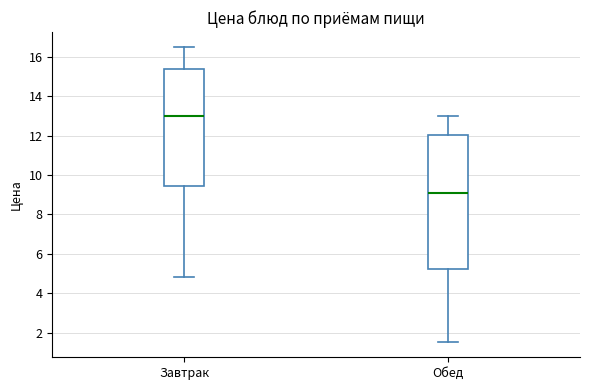

Reading left to right, read every box against the y-axis: the position of its median line, the range the box covers, and the ends of its whiskers. The values are not printed on the chart, so give them approximately, as read against the axis.

Завтрак: median 13.0, box 9.4 to 15.4, whiskers 4.8 to 16.6
Обед: median 9.2, box 5.2 to 12.0, whiskers 1.6 to 13.0